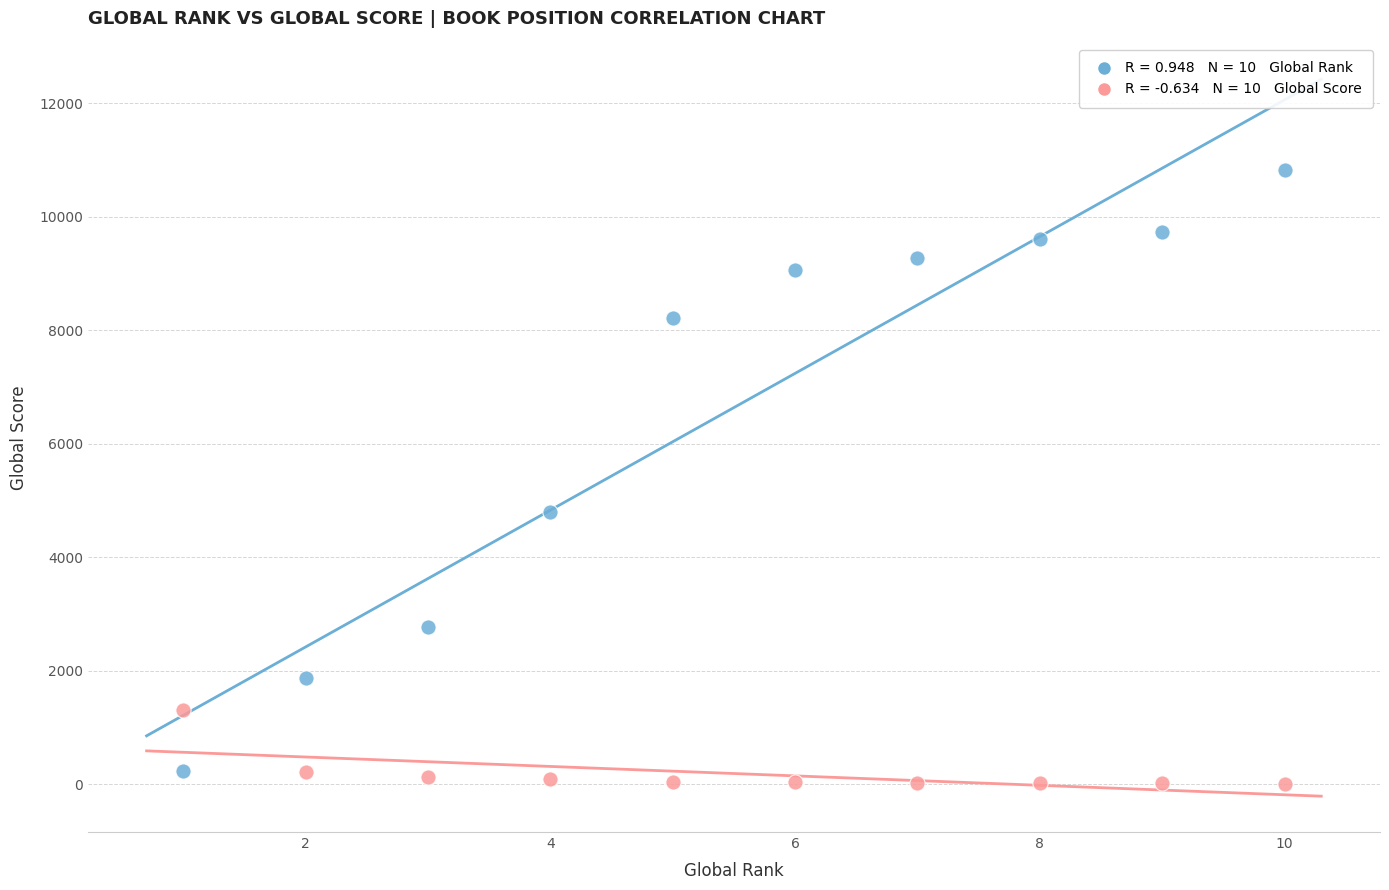

Across all series, what Y value is closest to 5416?

4795